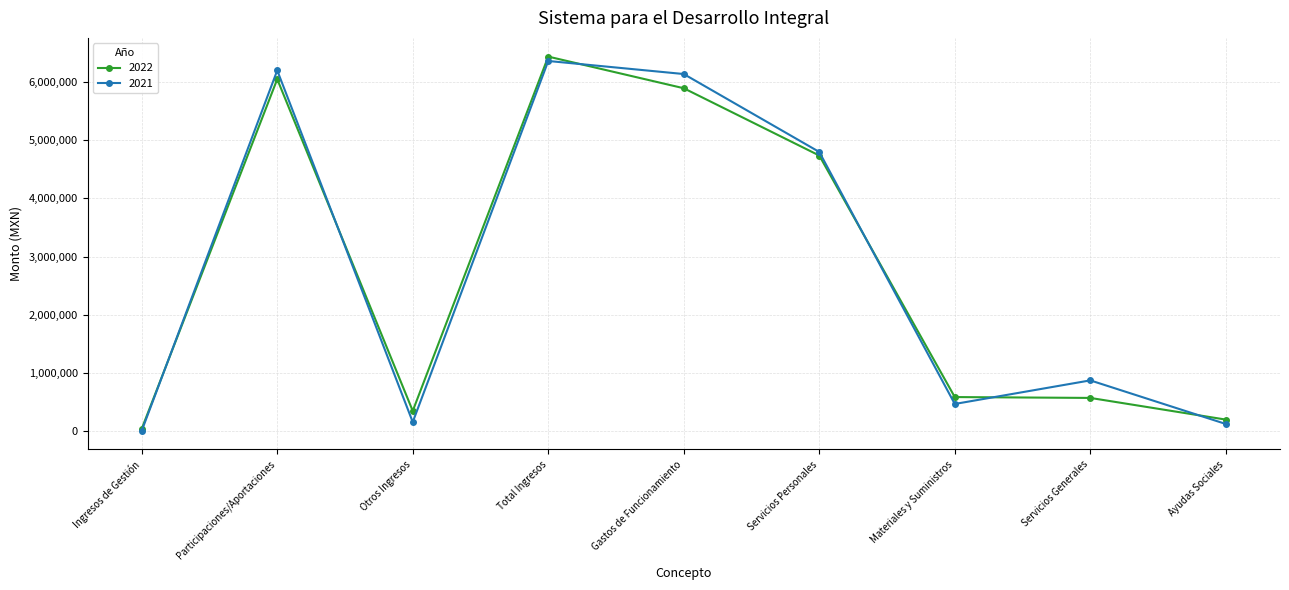

At which category is the sum across all series the highest?

Total Ingresos